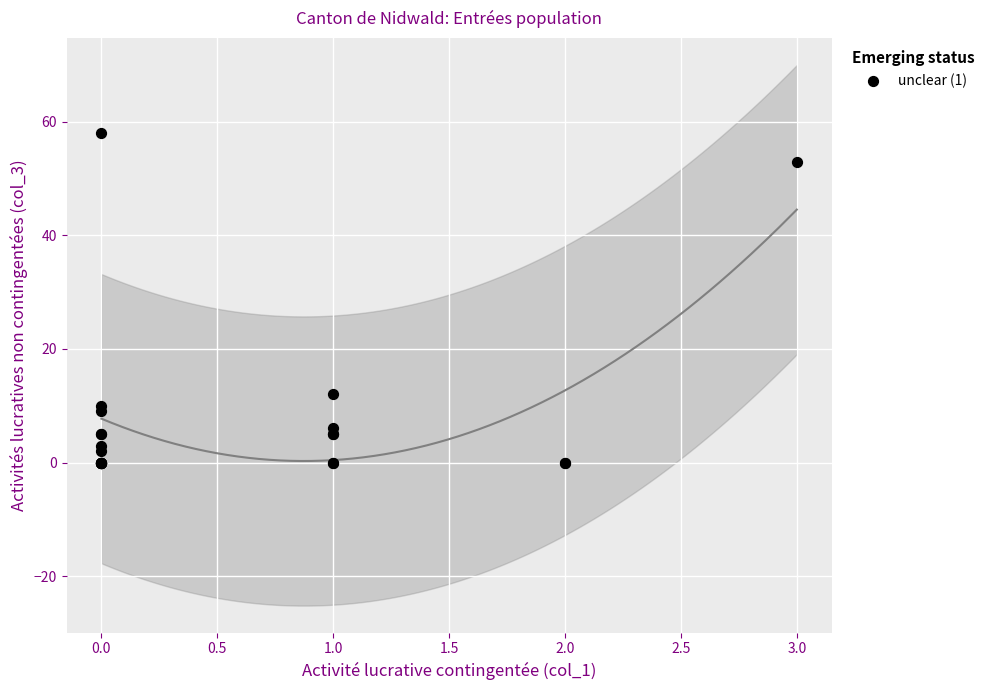

What Y value in the scatter plot is closest to 29?

12